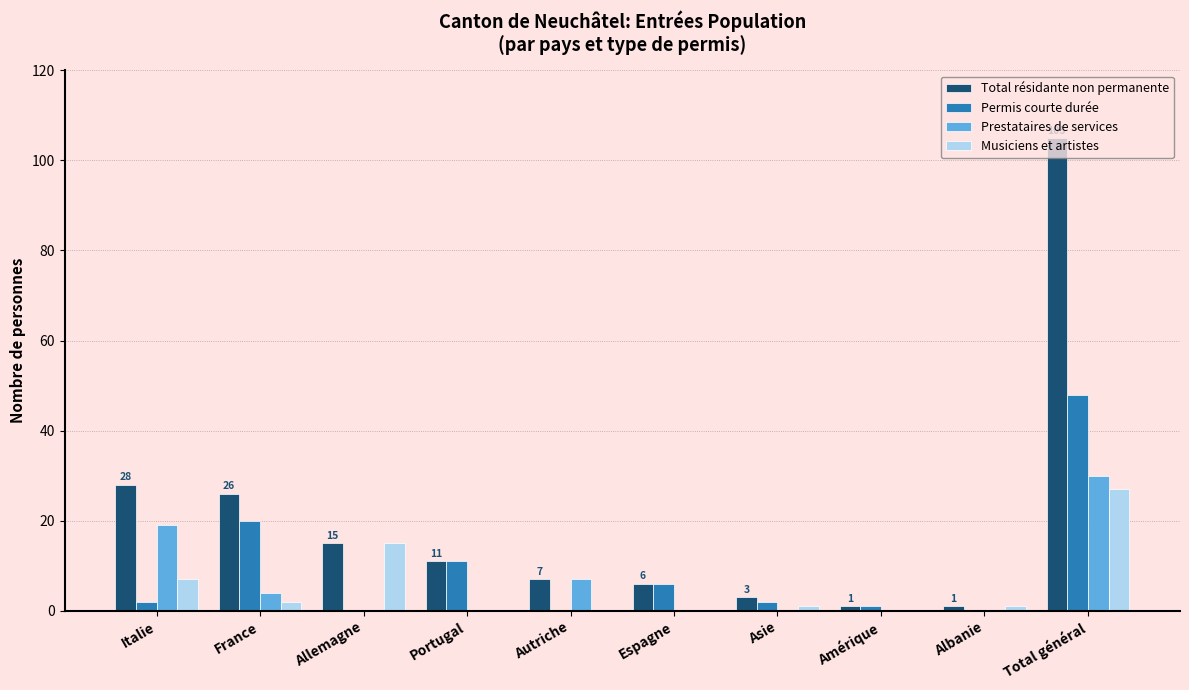

How many categories are shown in the chart?

10